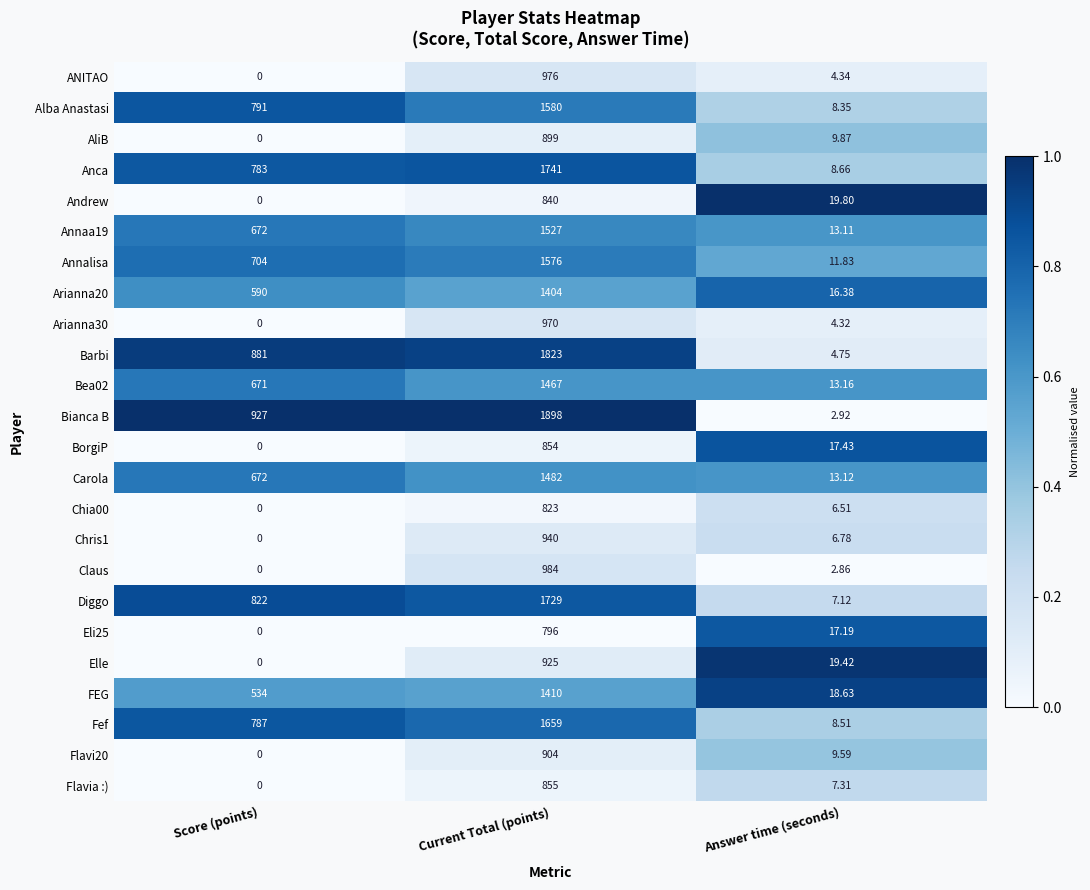

Count the number of data series in this chart.

24